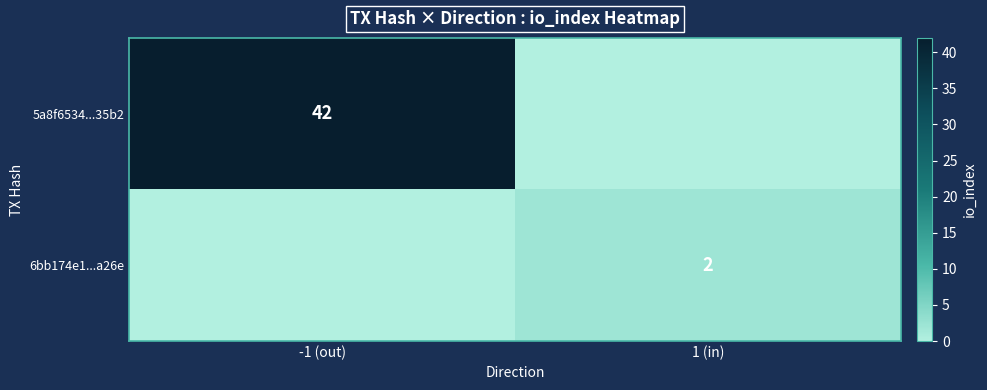

True or false: 5a8f6534...35b2 has a value of 67 at -1 (out).

False